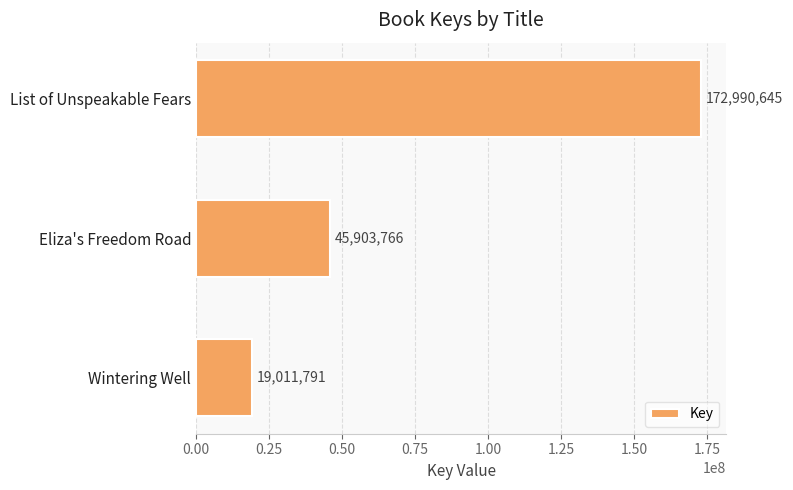

How many data points are less than 45903766?

1